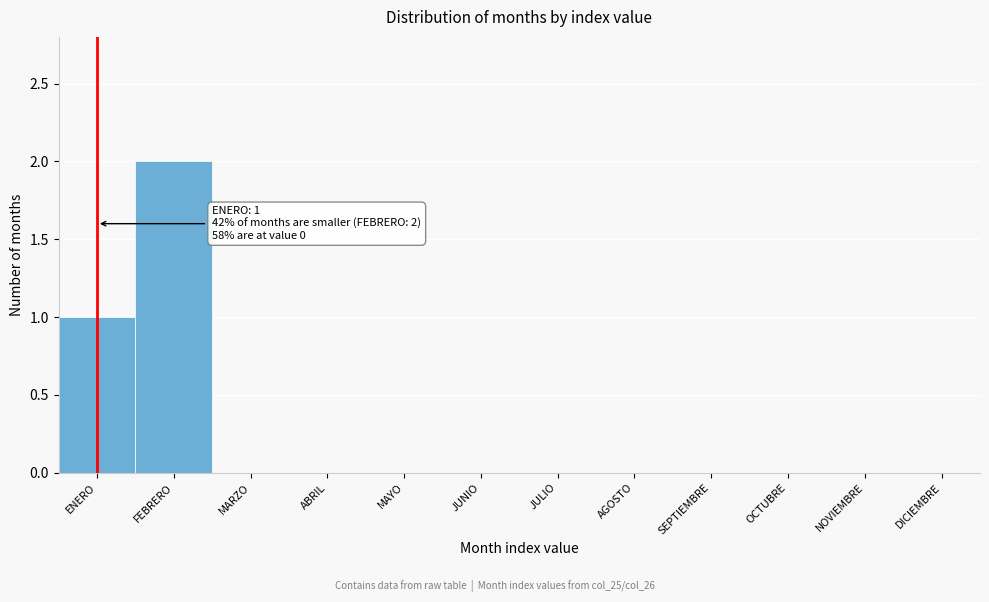

Reading right to left, extract all data points from this chart.

DICIEMBRE=0	NOVIEMBRE=0	OCTUBRE=0	SEPTIEMBRE=0	AGOSTO=0	JULIO=0	JUNIO=0	MAYO=0	ABRIL=0	MARZO=0	FEBRERO=2	ENERO=1